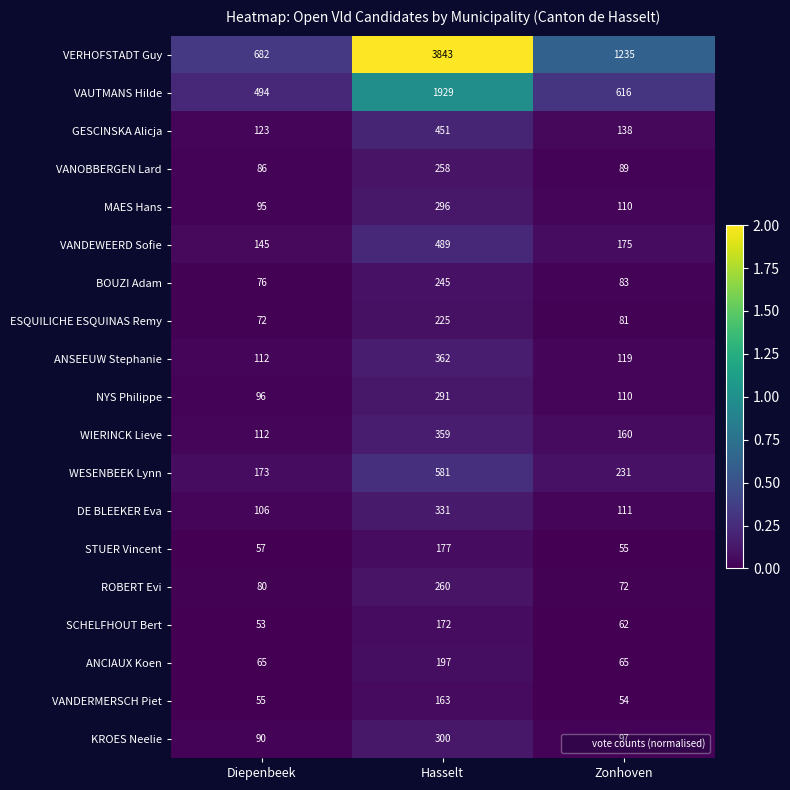

What is the approximate value of BOUZI Adam at Diepenbeek, to the nearest 10?

80